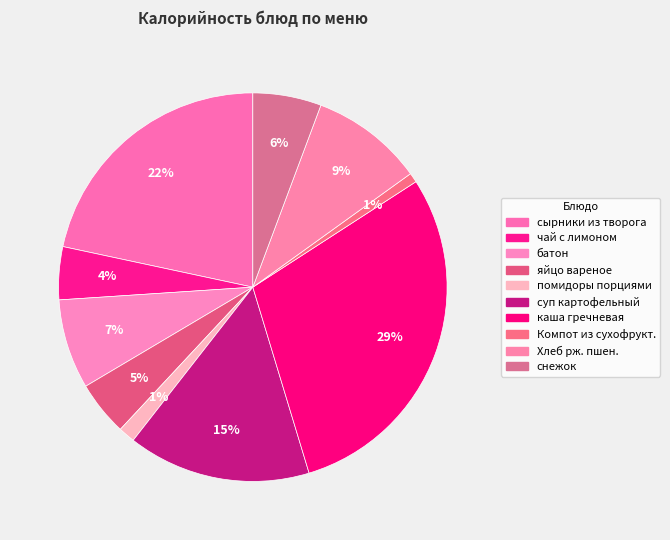

How many slices are in this pie chart?

10